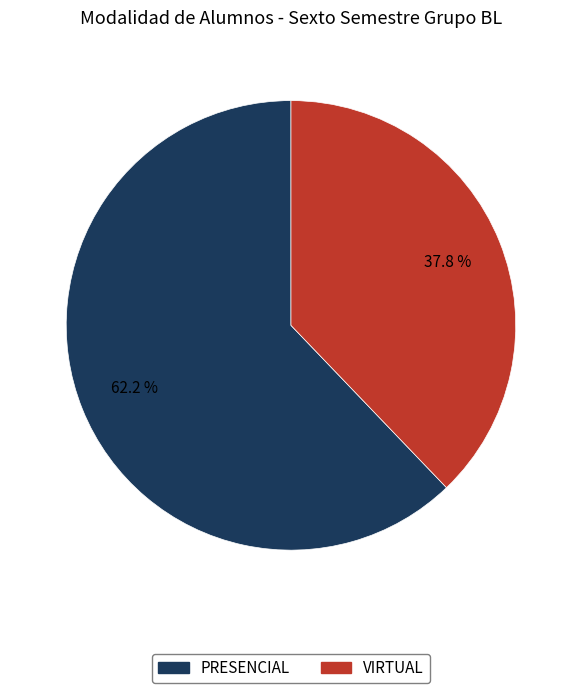

Is there a majority slice in this chart?

Yes